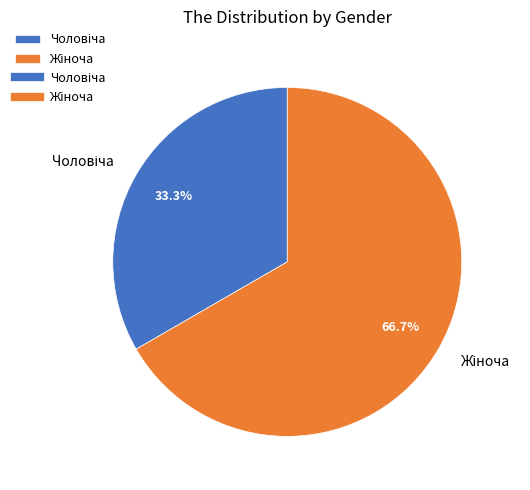

Is there any slice that represents more than half of the pie?

Yes